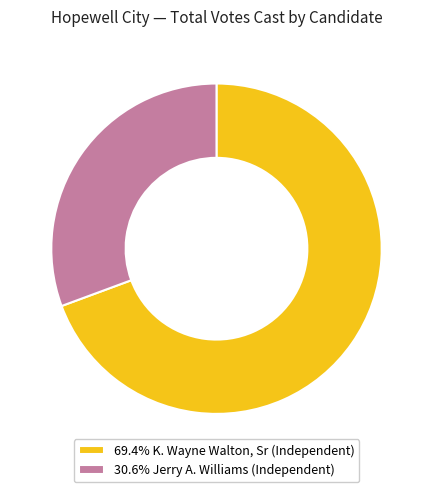

What is the ratio of the value at 69.4% K. Wayne Walton, Sr (Independent) to the value at 30.6% Jerry A. Williams (Independent)?

2.3